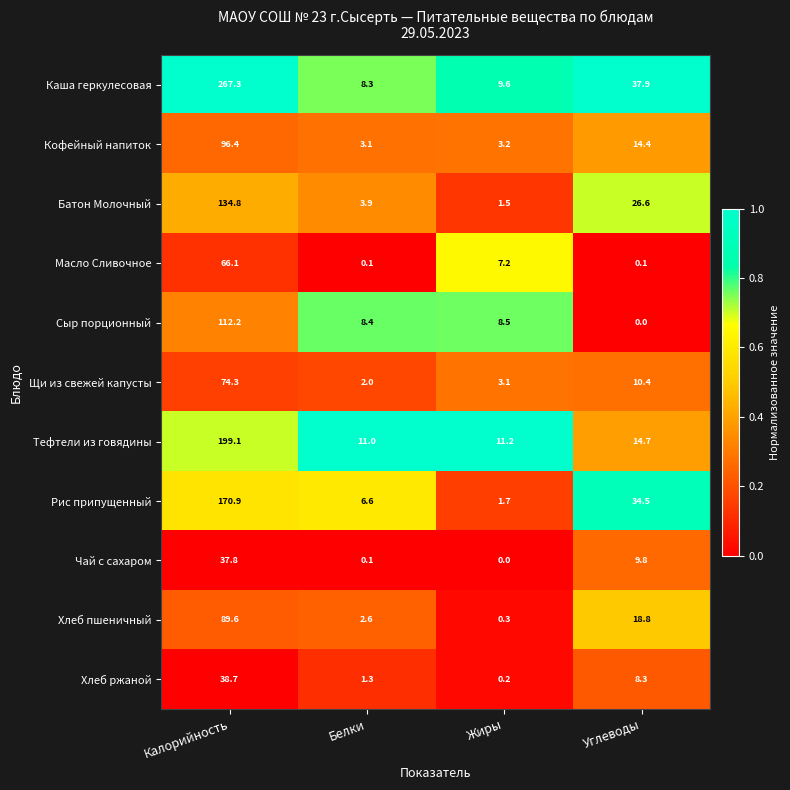

How many categories are shown in the chart?

4